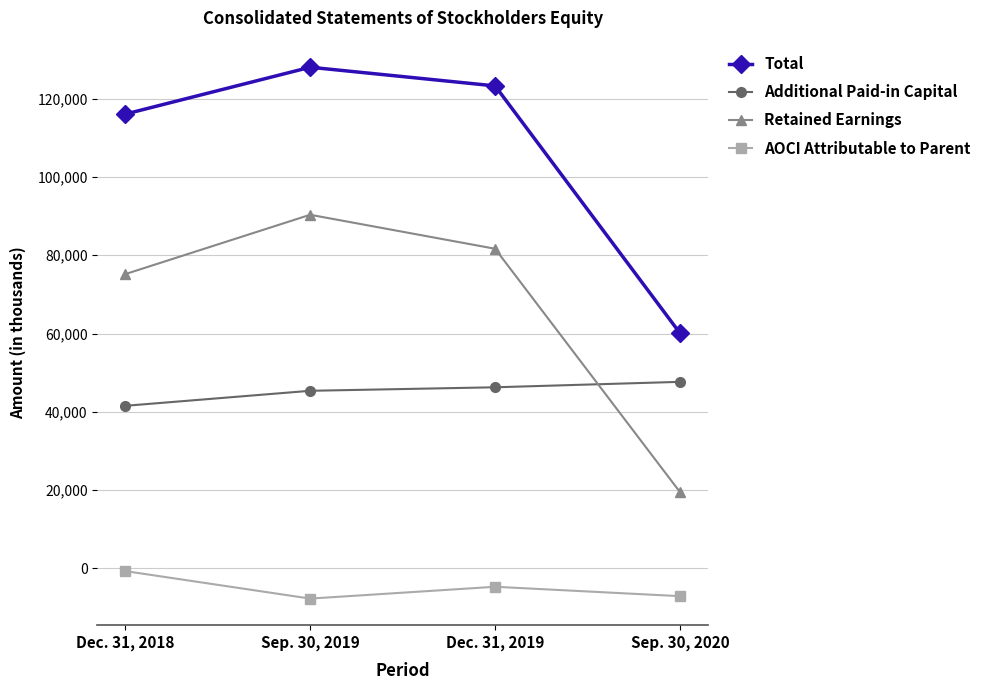

What is the sum of all Retained Earnings values?

266638